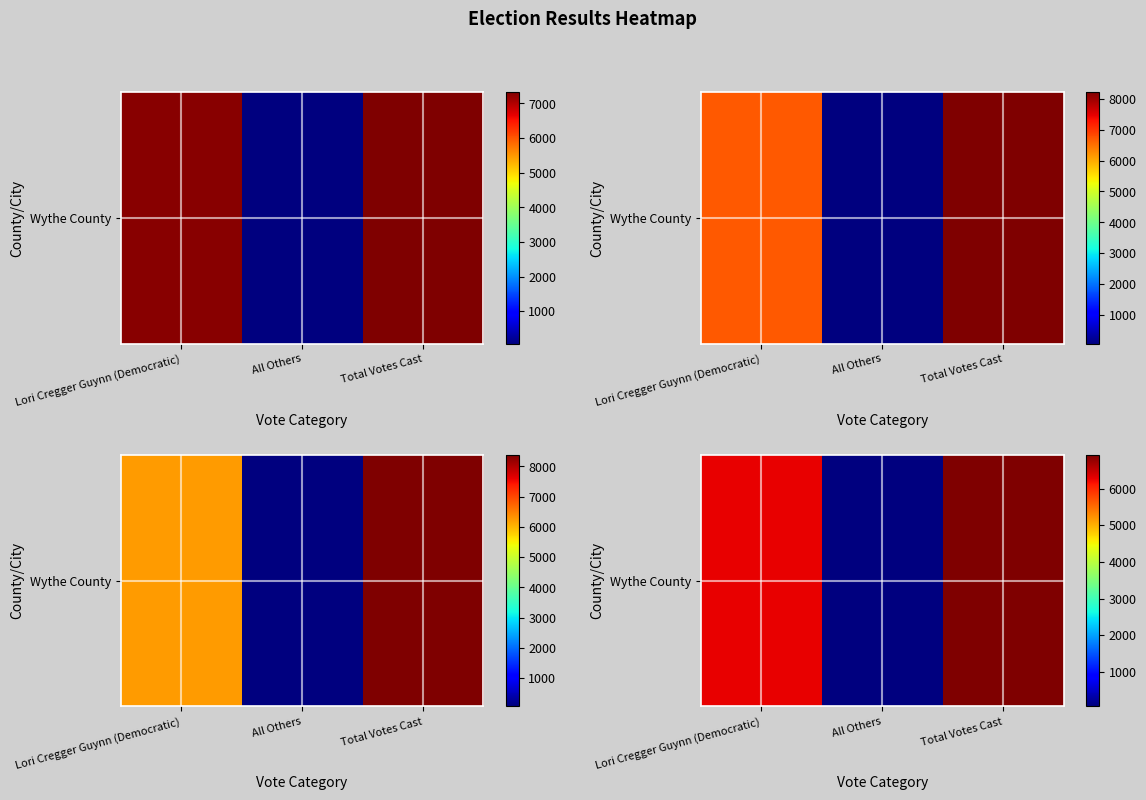

The value at Lori Cregger Guynn (Democratic) is 6284.5. True or false?

True